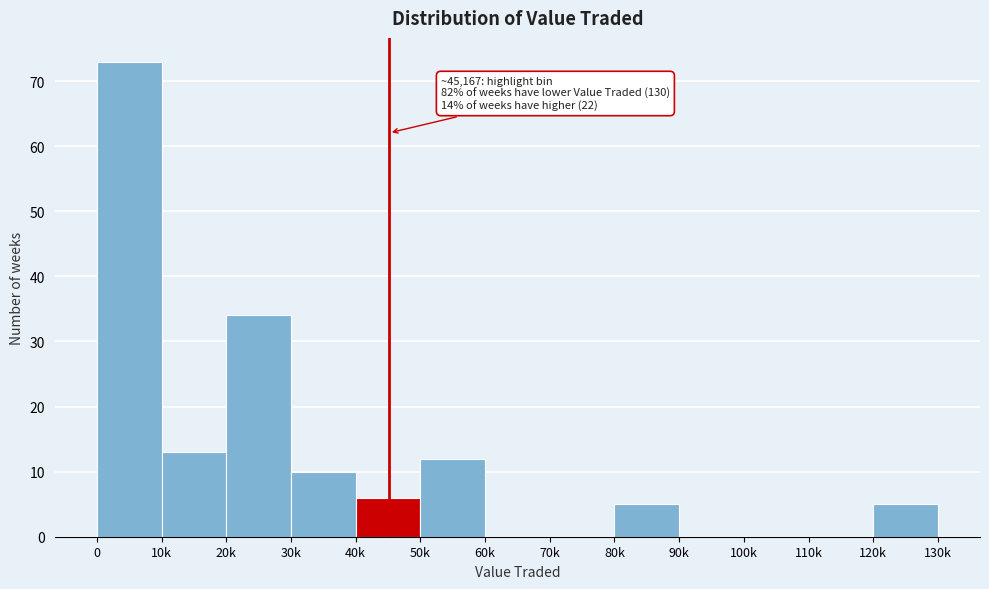

Reading left to right, list all the values displayed in this chart.

0=73	10k=13	20k=34	30k=10	40k=6	50k=12	60k=0	70k=0	80k=5	90k=0	100k=0	110k=0	120k=5